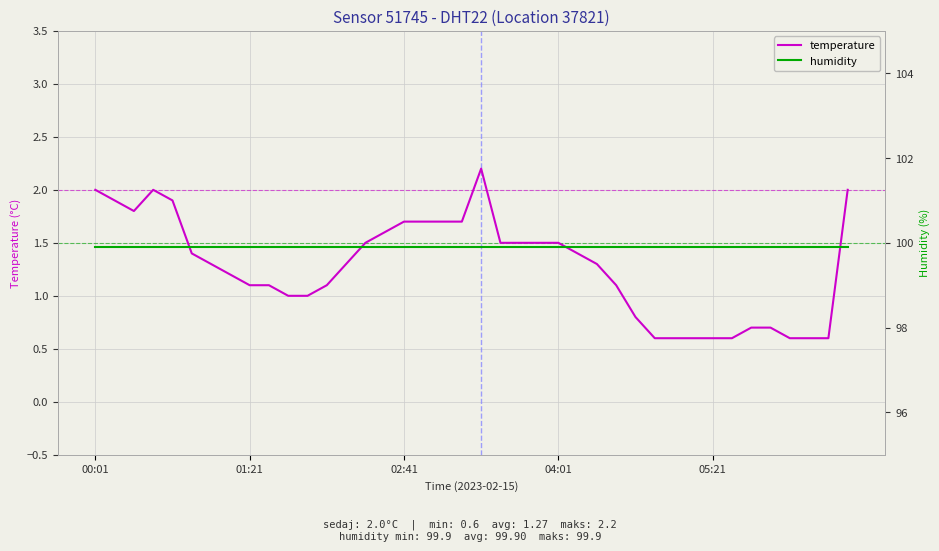

At which category does the chart reach its peak across all series?

00:01